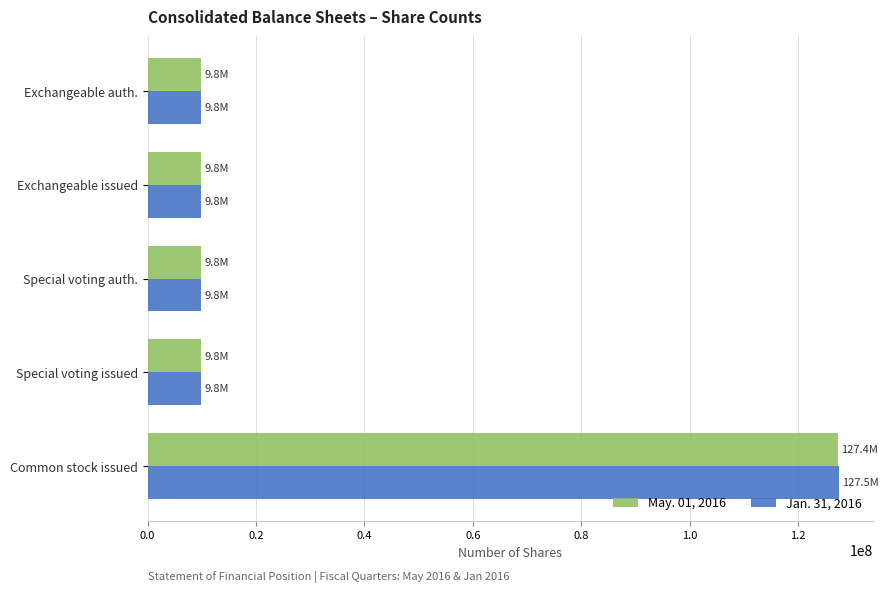

Rank the series by their maximum value, from highest to lowest.

Jan. 31, 2016, May. 01, 2016